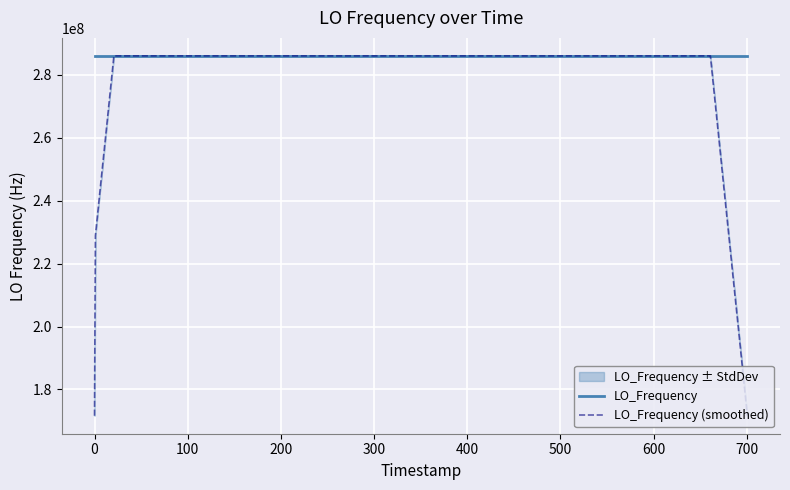

How many intersections are there between LO_Frequency (smoothed) and LO_Frequency?

15